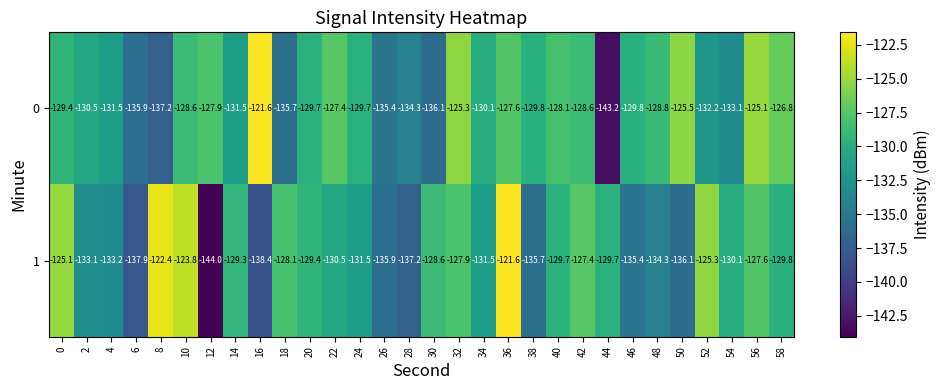

The value of 0 at 34 is -130.1. True or false?

True